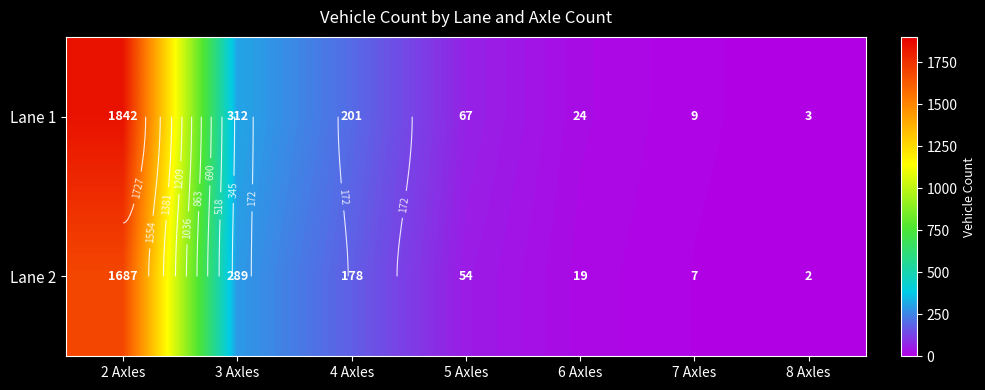

Is it true that Lane 2 equals 3 at 8 Axles?

False